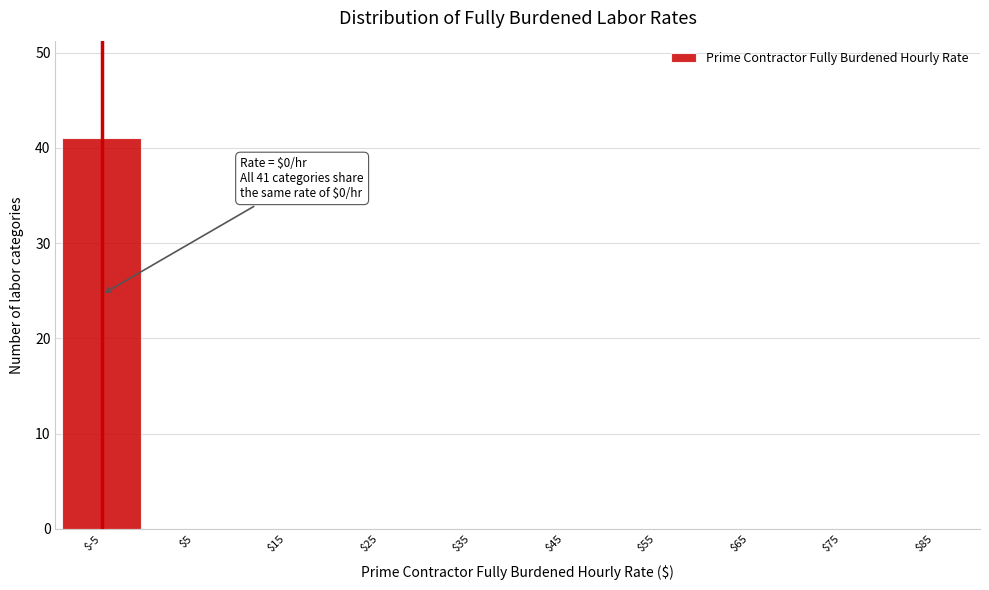

What is the sum of all values?

41